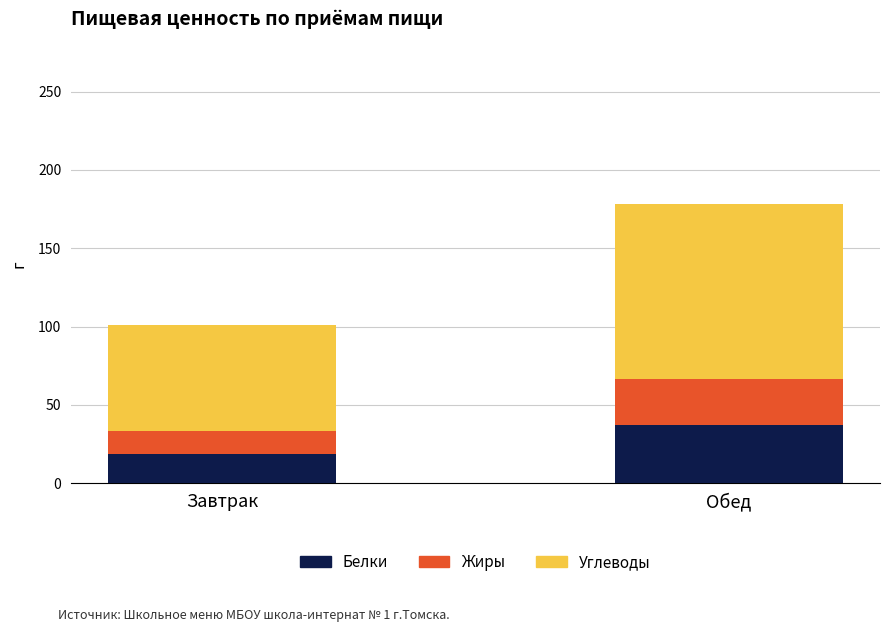

The Белки series shows 14.4 at Обед. True or false?

False